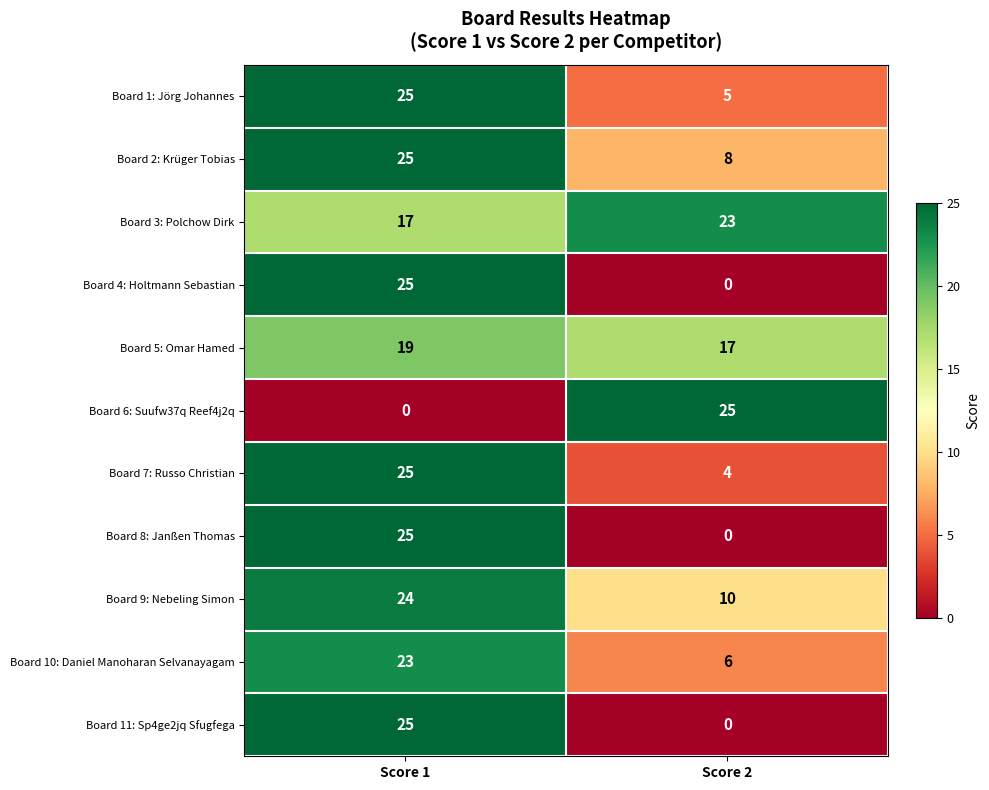

Is it true that Board 3: Polchow Dirk equals 31 at Score 2?

False